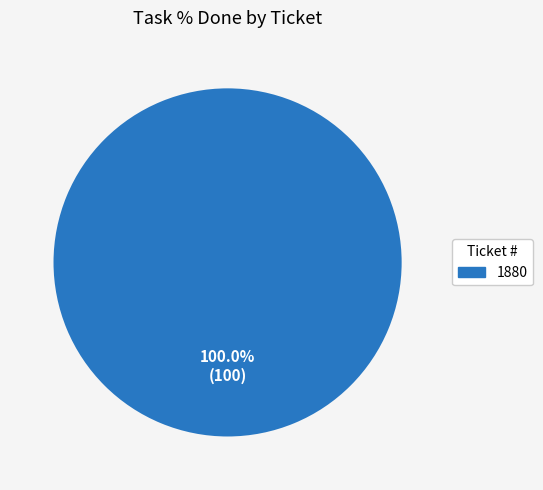

Does any single category account for the majority?

Yes